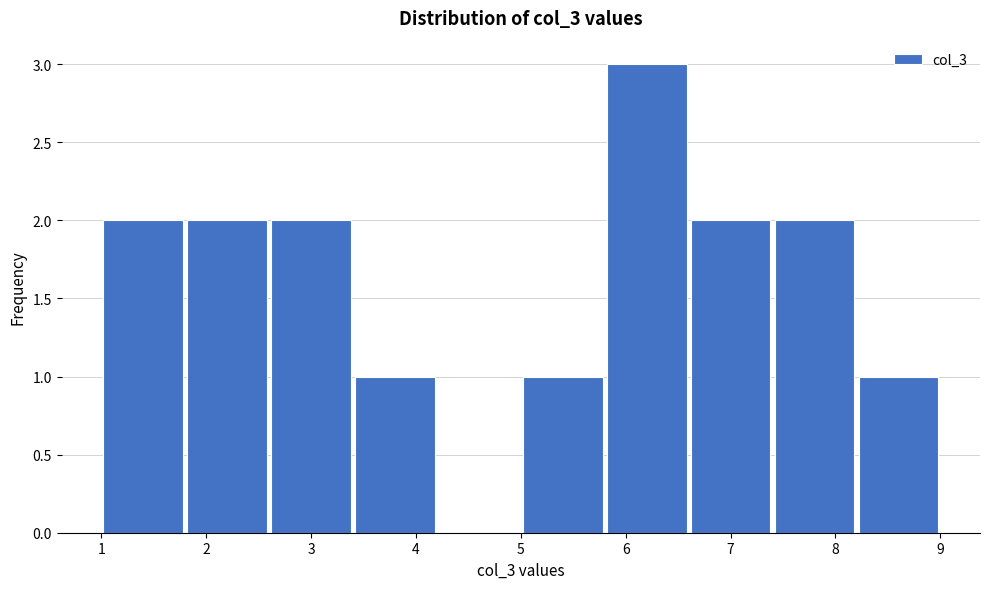

What is the height of the bar covering 2.6 to 3.4 on the x-axis? The values are not printed on the chart, so give them approximately, as read against the axis.

2